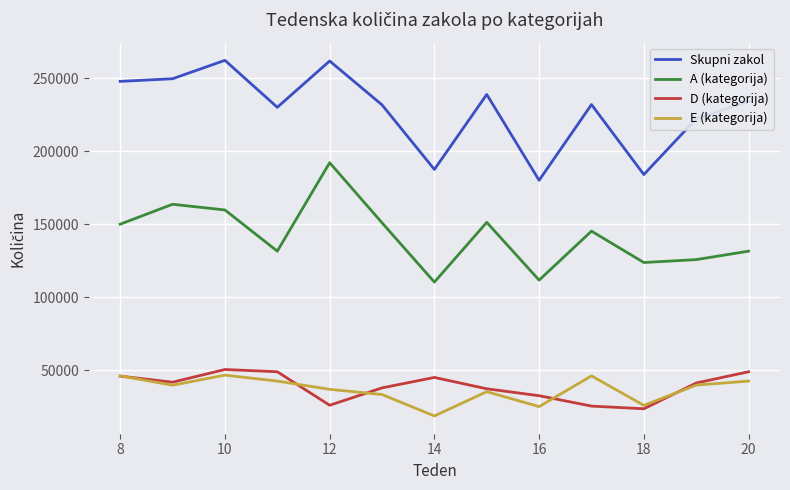

True or false: D (kategorija) and Skupni zakol intersect in this chart.

False